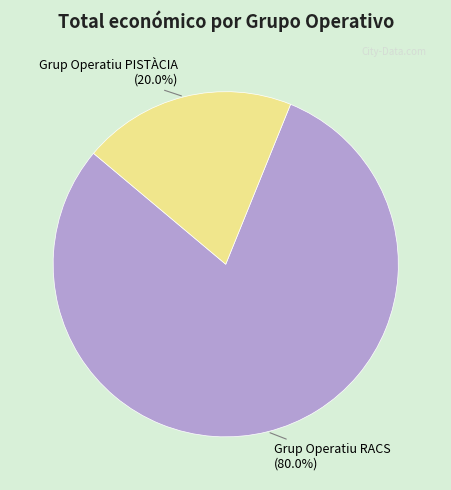

Is there a majority slice in this chart?

Yes